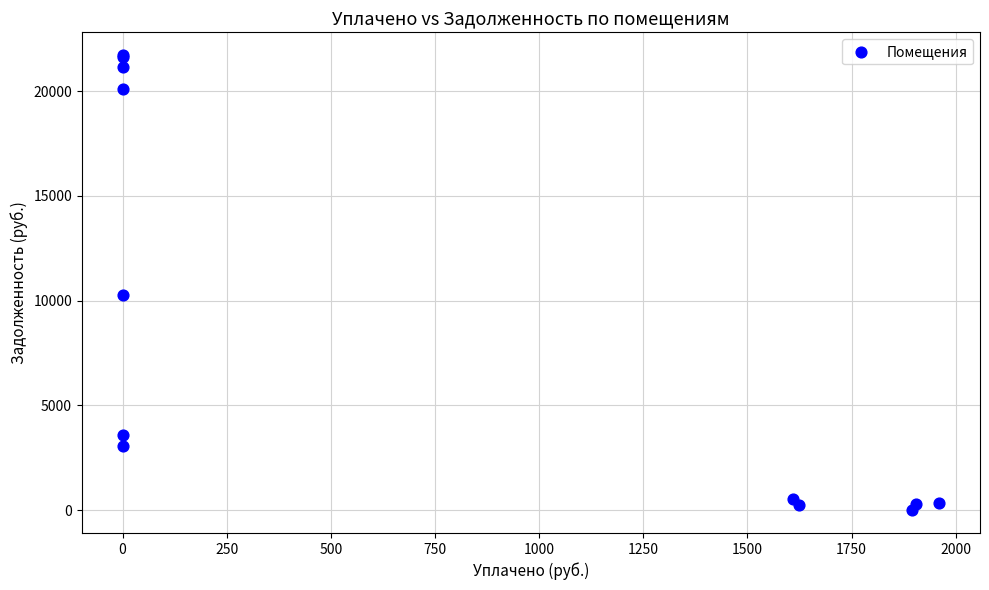

What Y value in the scatter plot is closest to 10859?

10290.6